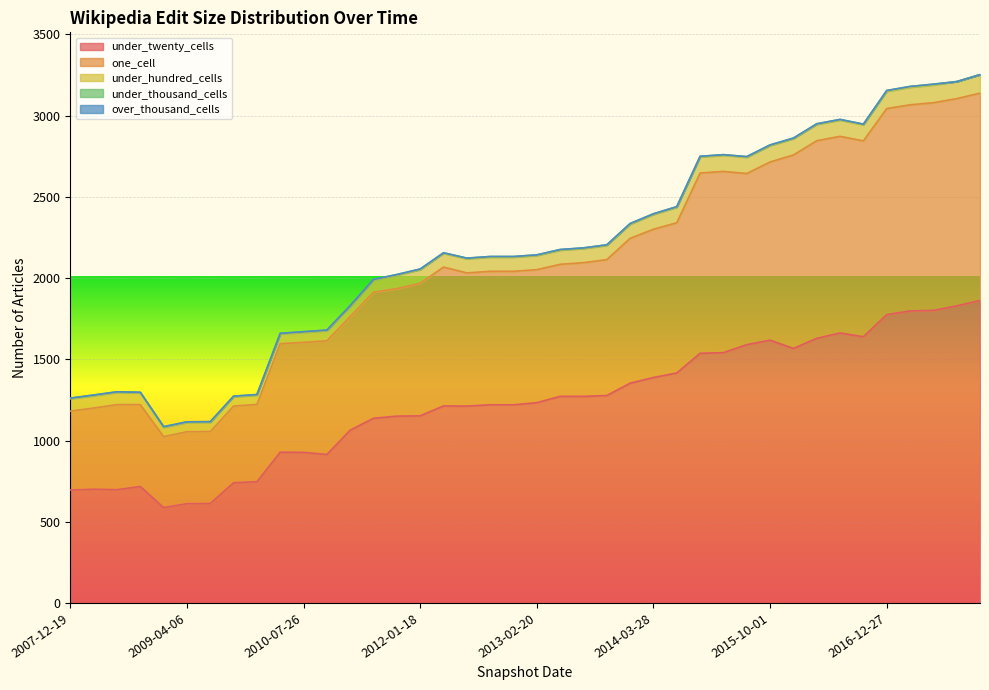

What are all the series names shown in the legend?

under_twenty_cells, one_cell, under_hundred_cells, under_thousand_cells, over_thousand_cells